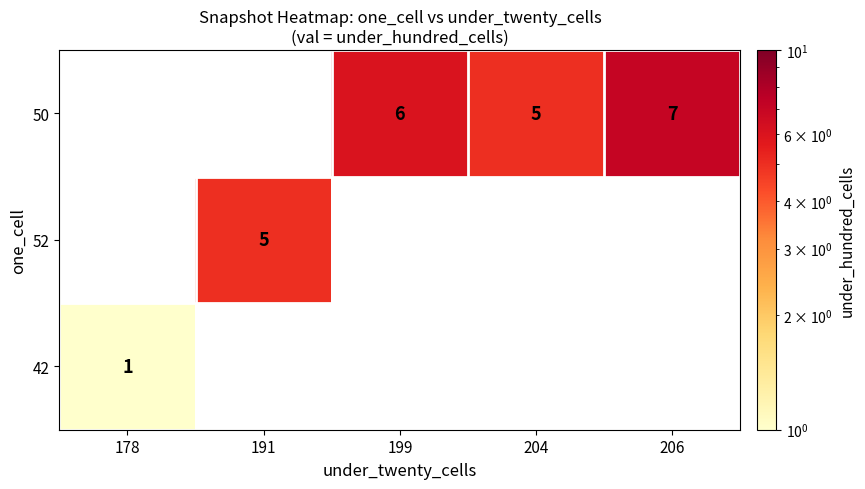

At how many categories does at least one series exceed 4?

4